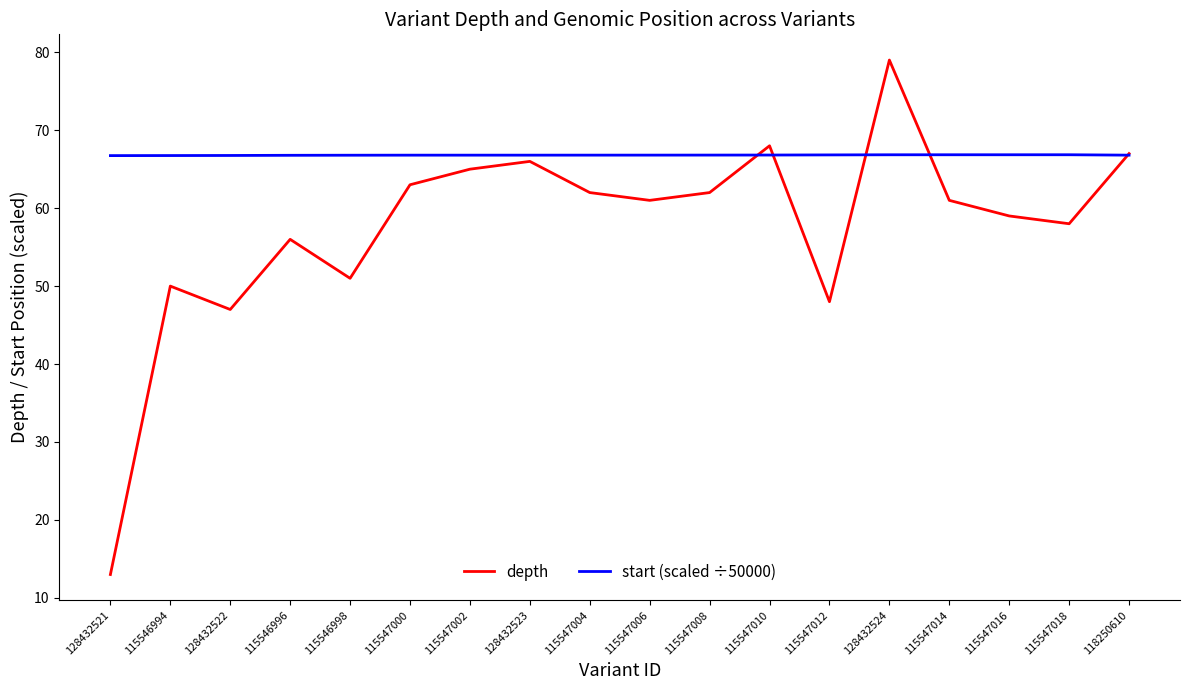

Rank the series by their maximum value, from lowest to highest.

start (scaled ÷50000), depth